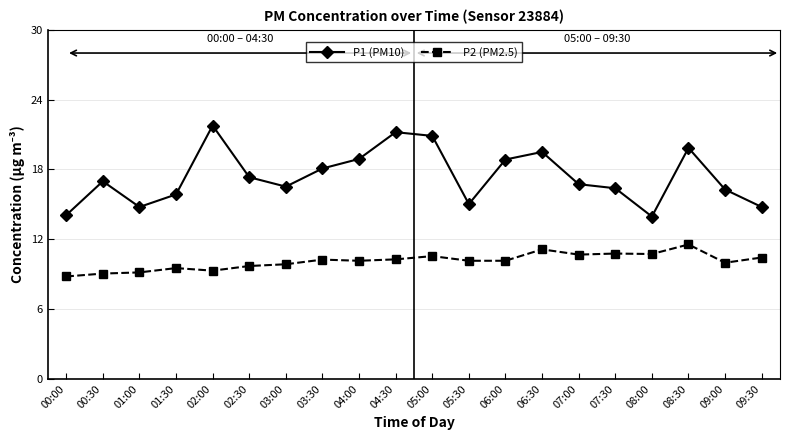

What is the greatest value displayed?

21.8